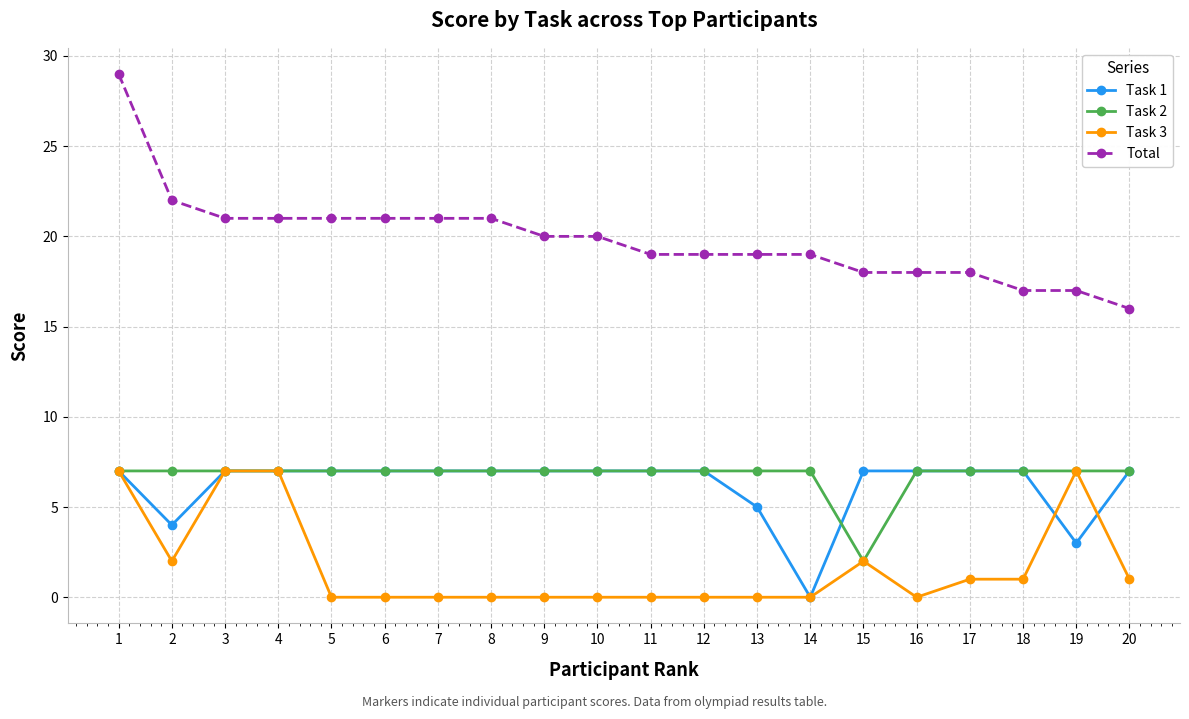

At which label does Task 2 reach its minimum?

15